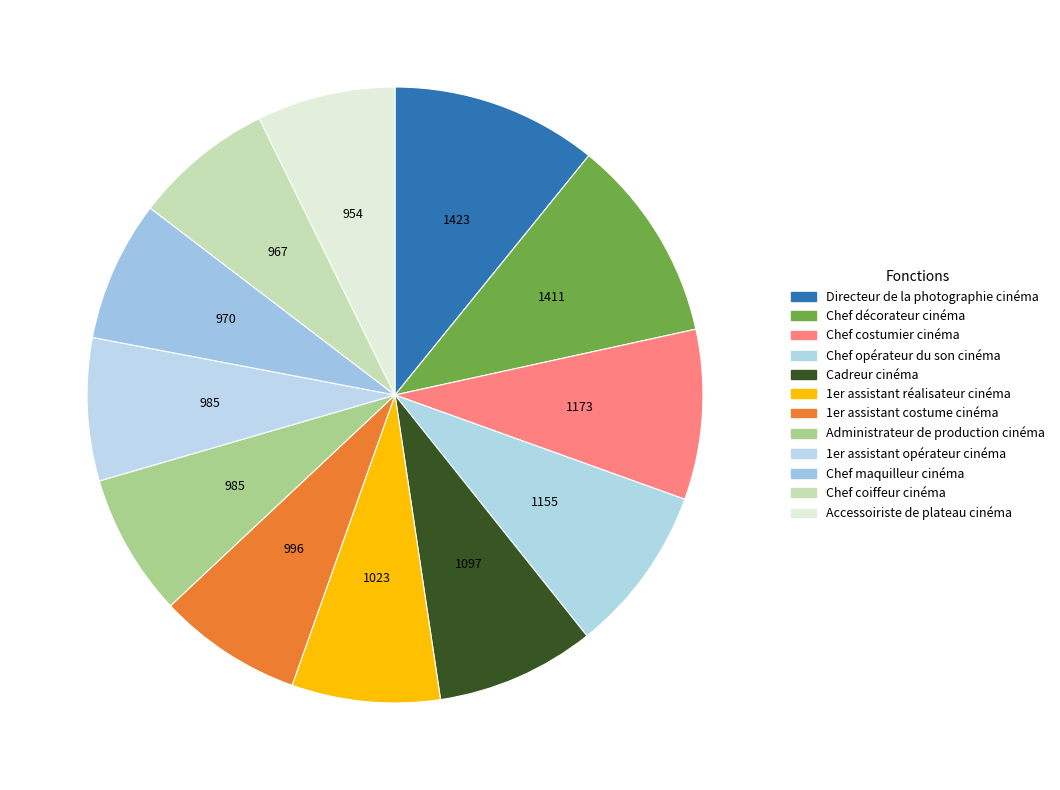

Count the number of slices in the pie.

12